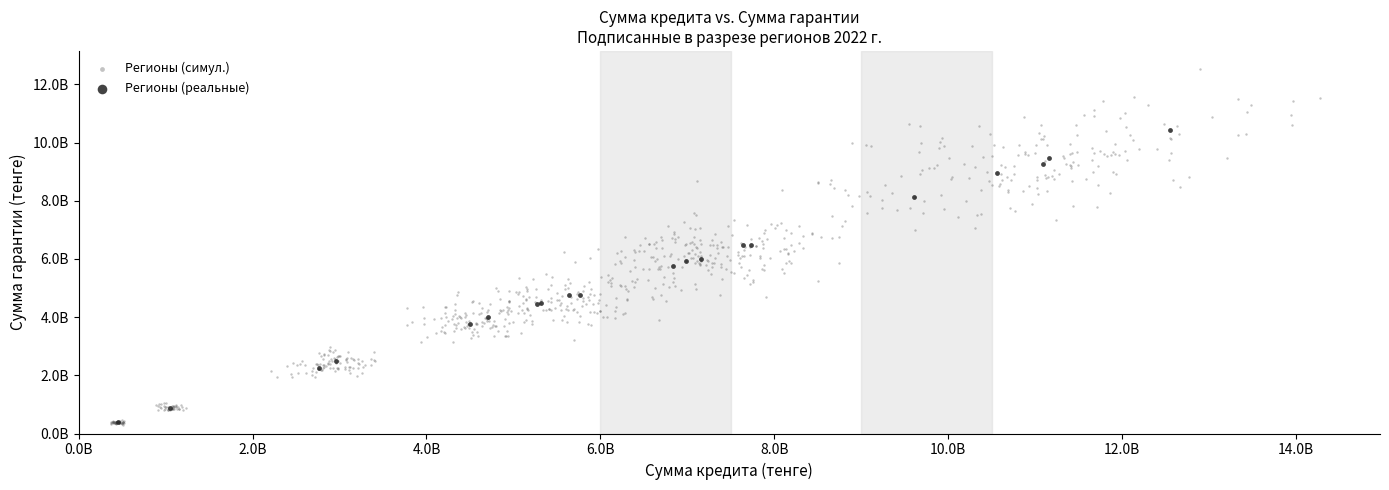

What are all the series names shown in the legend?

Регионы (симул.), Регионы (реальные)